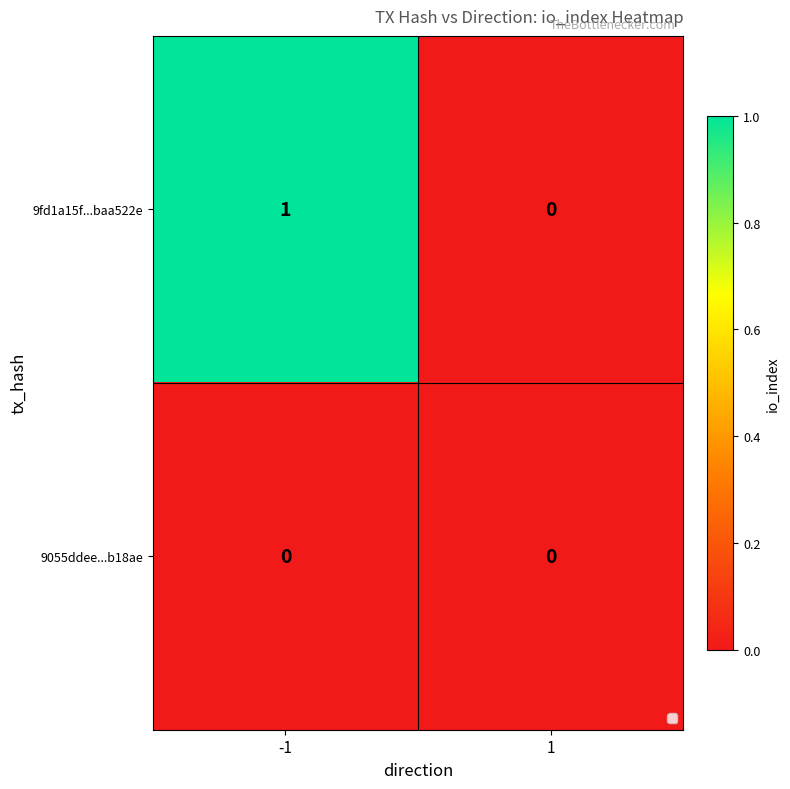

List the labels in order of 9fd1a15f...baa522e value, smallest first.

1, -1